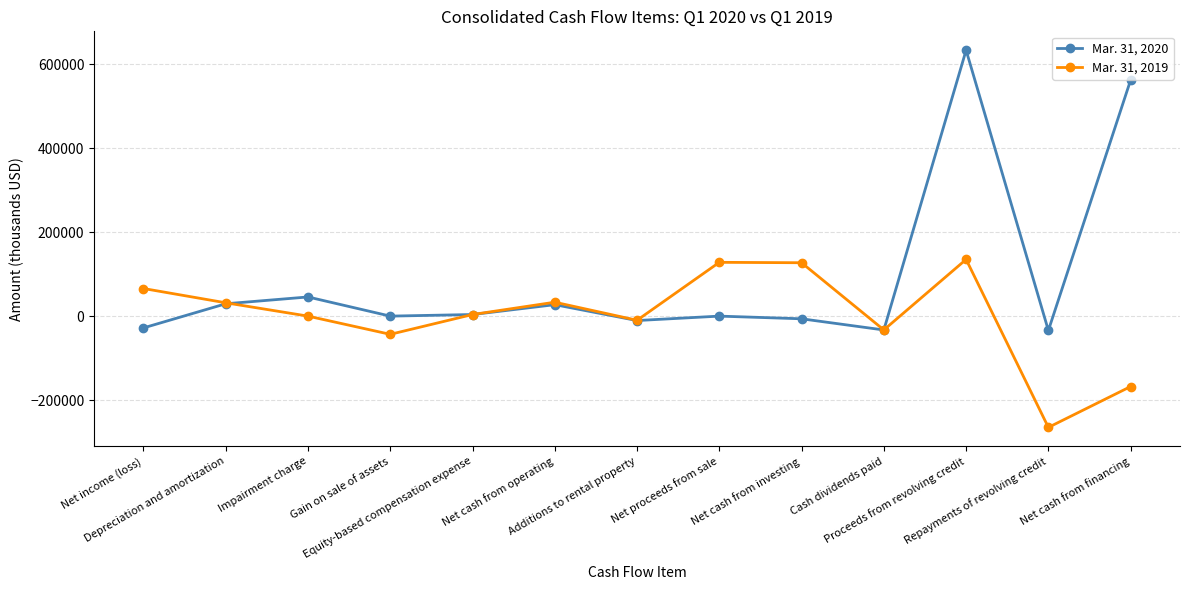

Rank the series at Proceeds from revolving credit from lowest to highest value.

Mar. 31, 2019, Mar. 31, 2020